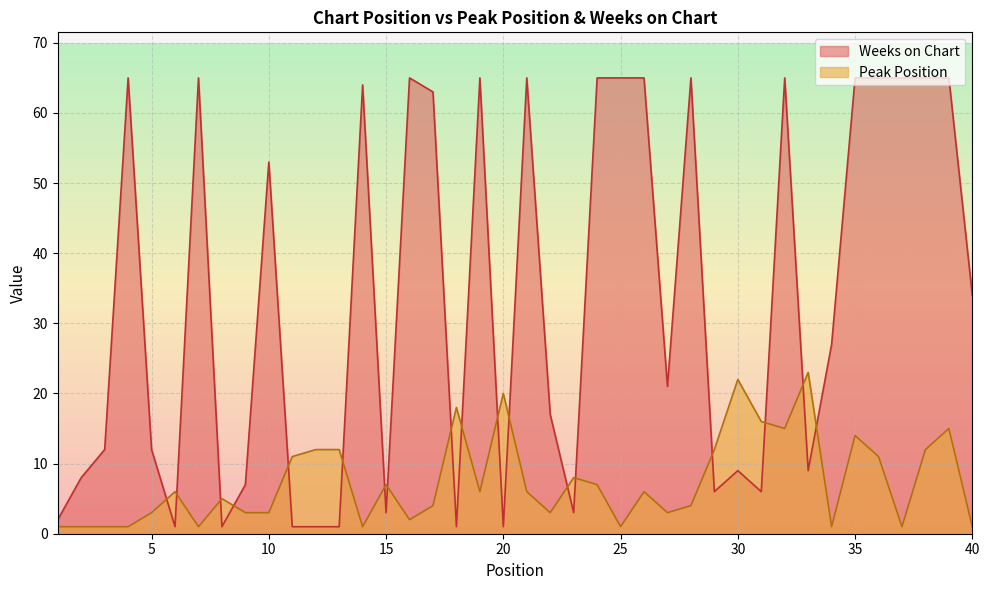

How many categories are shown in the chart?

40